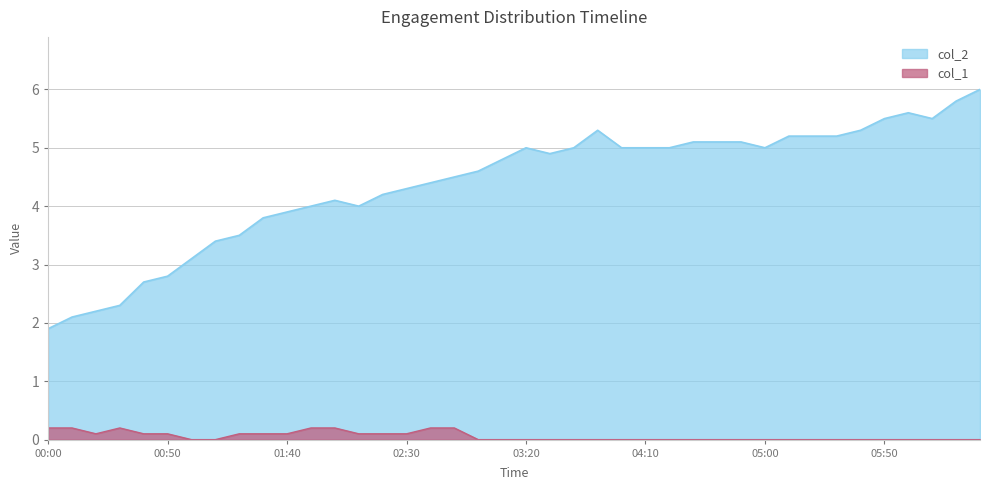

At which category does col_2 reach its first local valley?

02:10